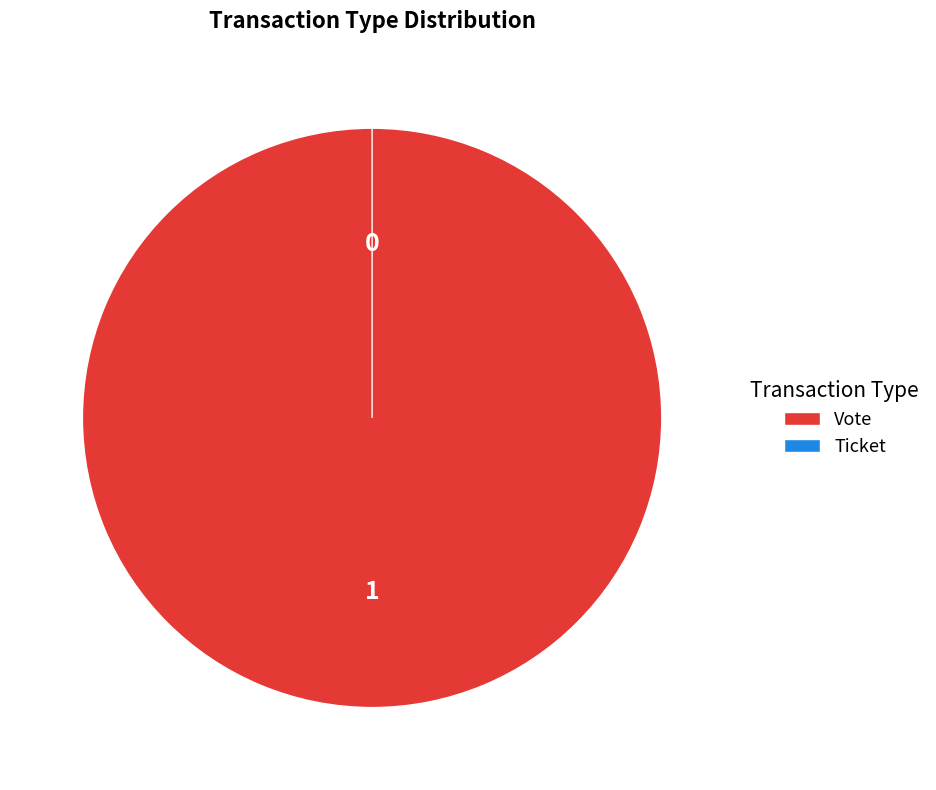

Between Ticket and Vote, which is larger?

Vote